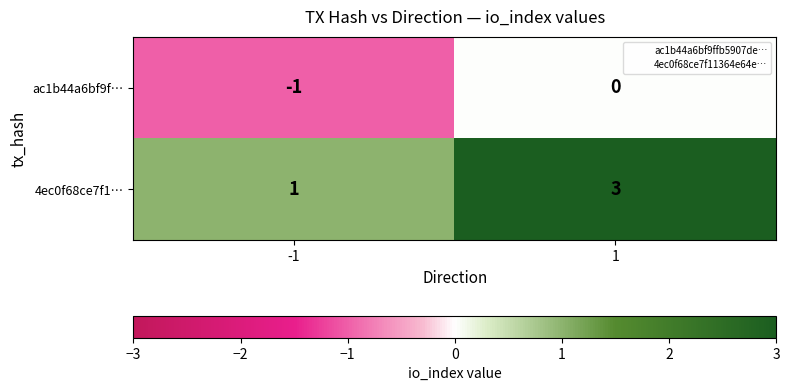

At which category is the sum across all series the highest?

1